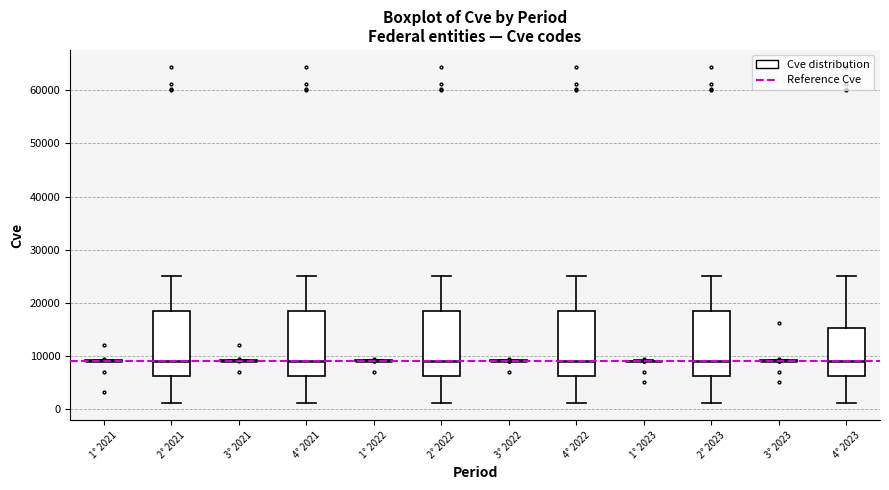

Reading left to right, read every box against the y-axis: the position of its median line, the range the box covers, and the ends of its whiskers. The values are not printed on the chart, so give them approximately, as read against the axis.

1° 2021: box collapsed to a line at 9000, whiskers 9000 to 9000
2° 2021: median 9000, box 6000 to 18000, whiskers 1000 to 25000
3° 2021: box collapsed to a line at 9000, whiskers 9000 to 9000
4° 2021: median 9000, box 6000 to 18000, whiskers 1000 to 25000
1° 2022: box collapsed to a line at 9000, whiskers 9000 to 9000
2° 2022: median 9000, box 6000 to 18000, whiskers 1000 to 25000
3° 2022: box collapsed to a line at 9000, whiskers 9000 to 9000
4° 2022: median 9000, box 6000 to 18000, whiskers 1000 to 25000
1° 2023: box collapsed to a line at 9000, whiskers 9000 to 9000
2° 2023: median 9000, box 6000 to 18000, whiskers 1000 to 25000
3° 2023: box collapsed to a line at 9000, whiskers 9000 to 9000
4° 2023: median 9000, box 6000 to 15000, whiskers 1000 to 25000